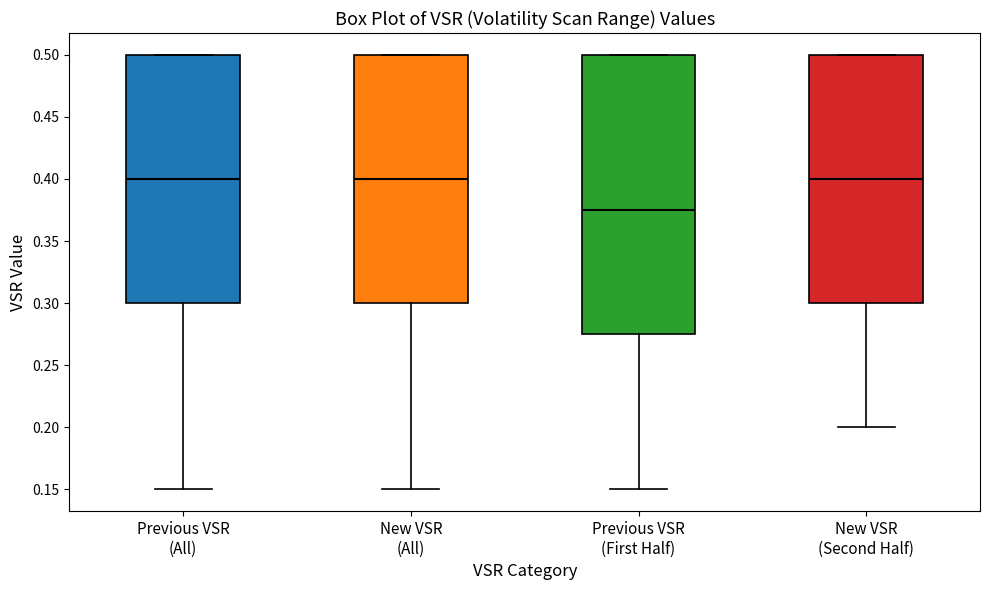

Where is the lower edge of the box for New VSR (Second Half) on the y-axis? The values are not printed on the chart, so give them approximately, as read against the axis.

0.300